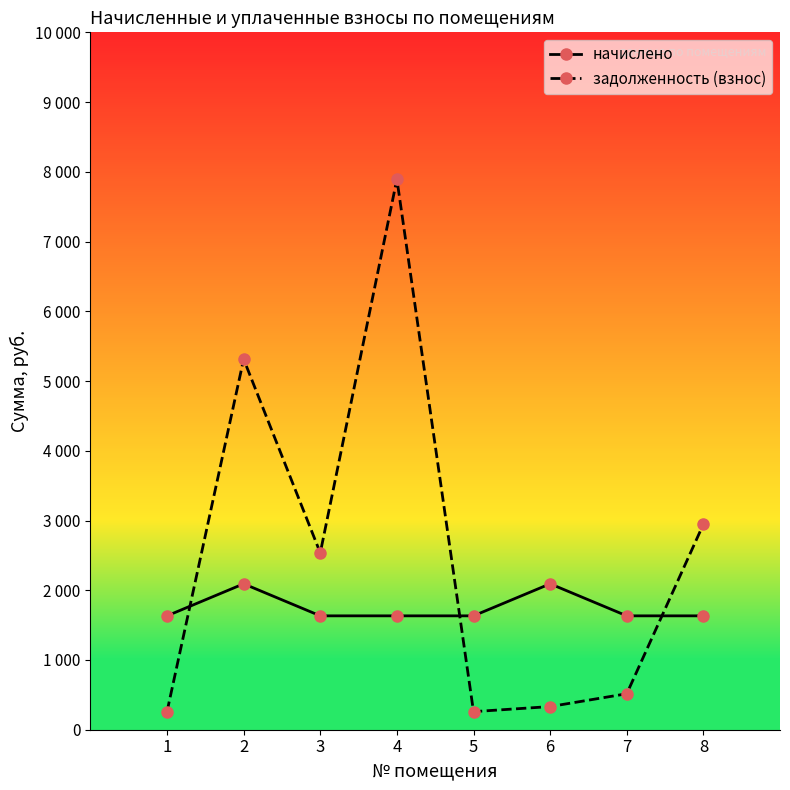

Where is начислено nearest to the value 1862?

1